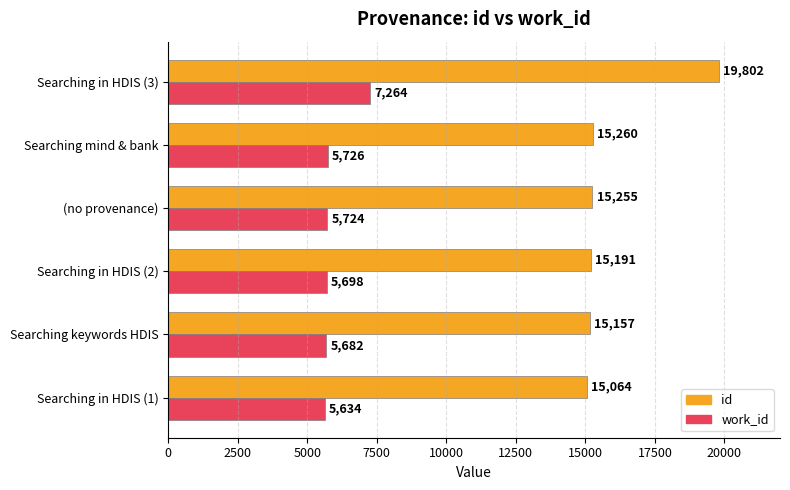

Read the work_id value at Searching mind & bank, to the nearest 50.

5750